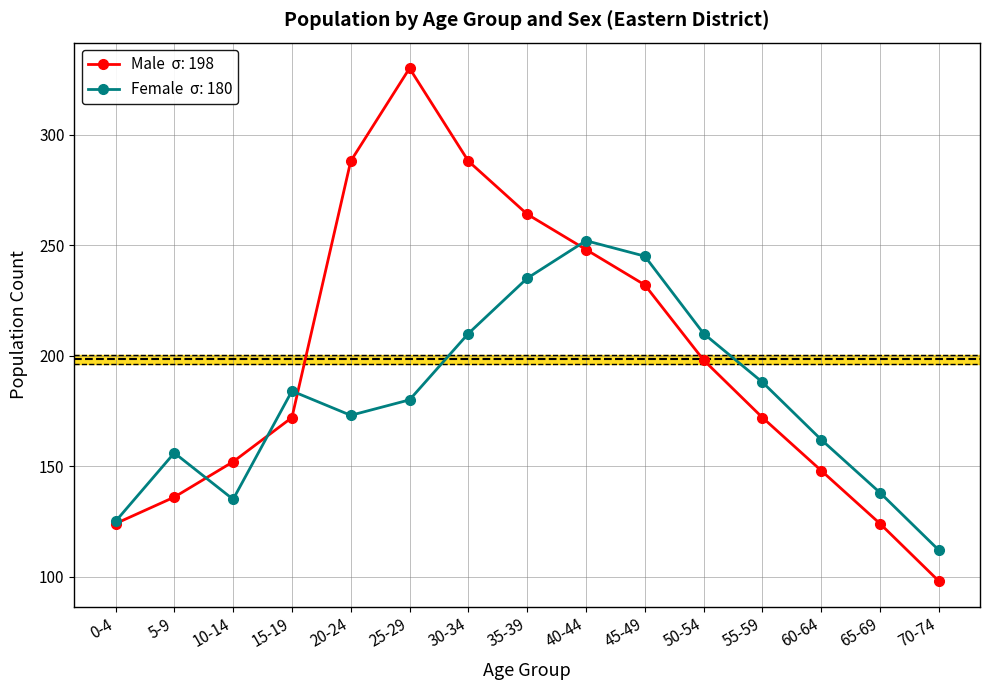

Which label corresponds to the smallest value in the chart?

70-74